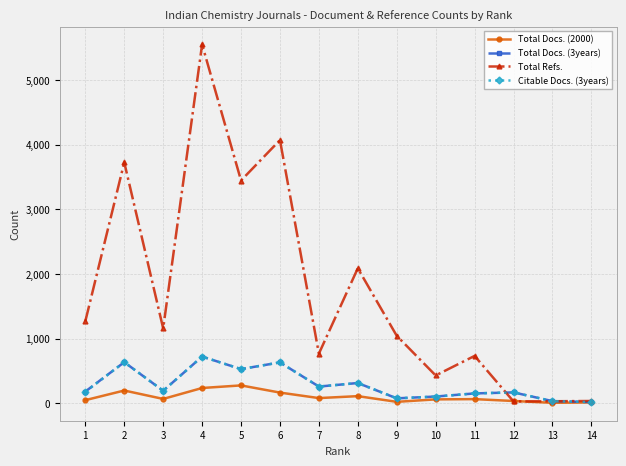

Where do Total Refs. and Citable Docs. (3years) first cross each other?

11 and 12